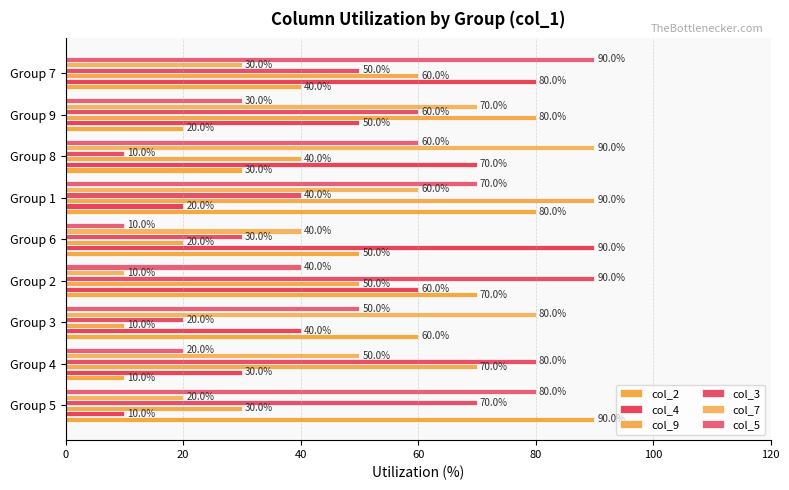

List the series in order of their peak value, lowest first.

col_2, col_4, col_9, col_3, col_7, col_5